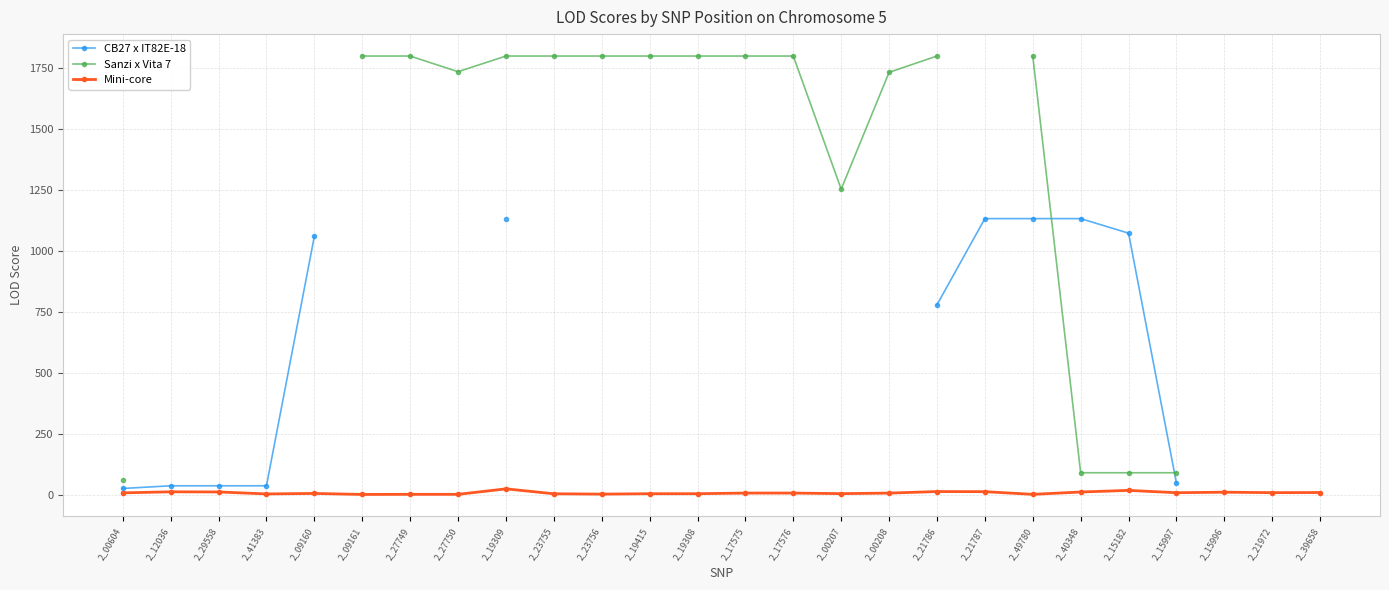

The value of Mini-core at 2_19308 is 3.4. True or false?

True